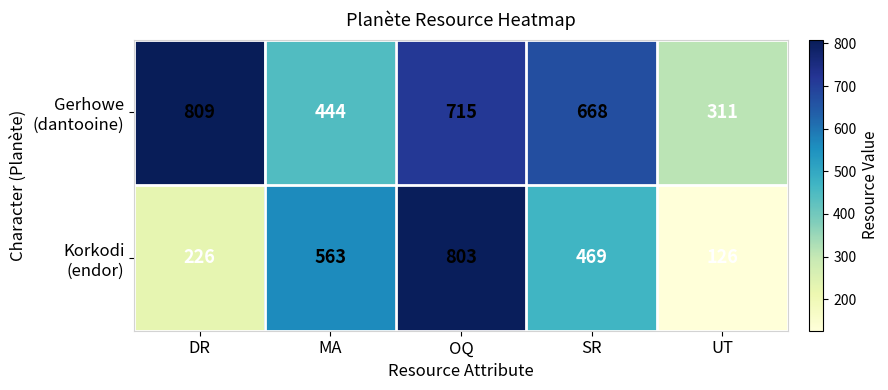

What is the total value across all series at UT?

437